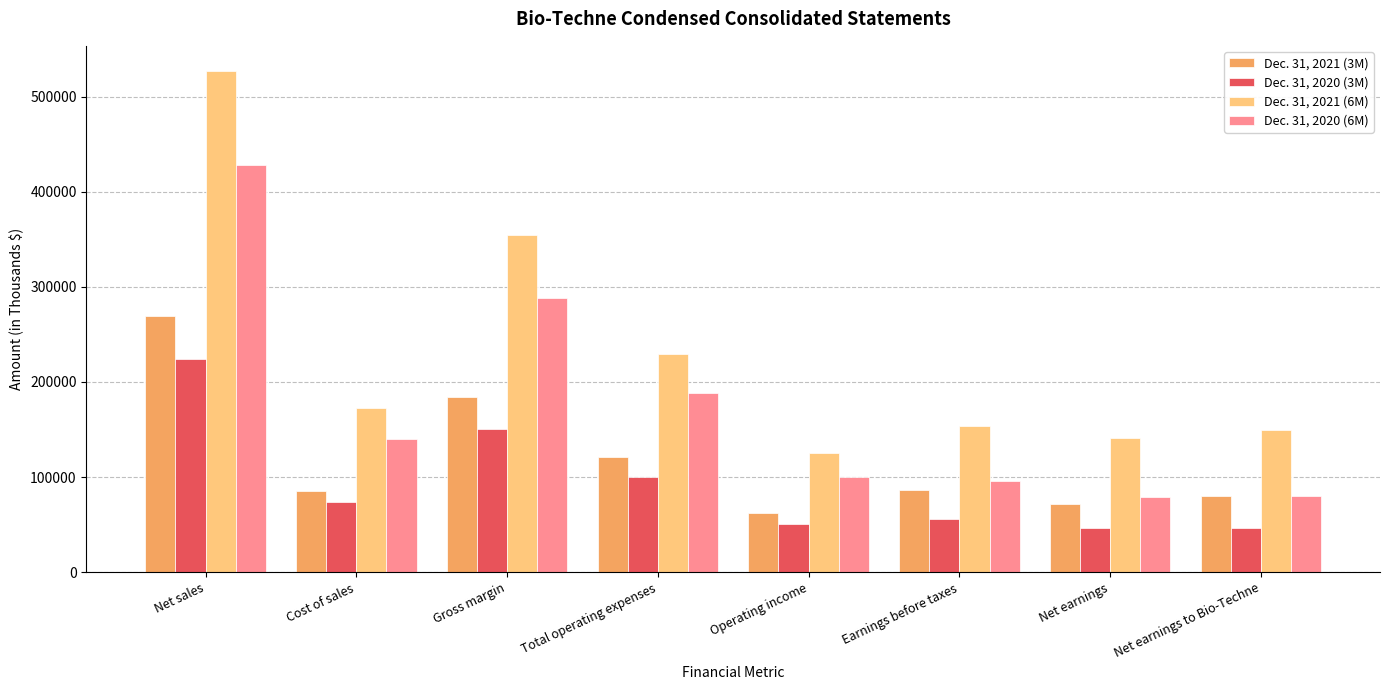

What is the sum of all Dec. 31, 2021 (6M) values?

1853068